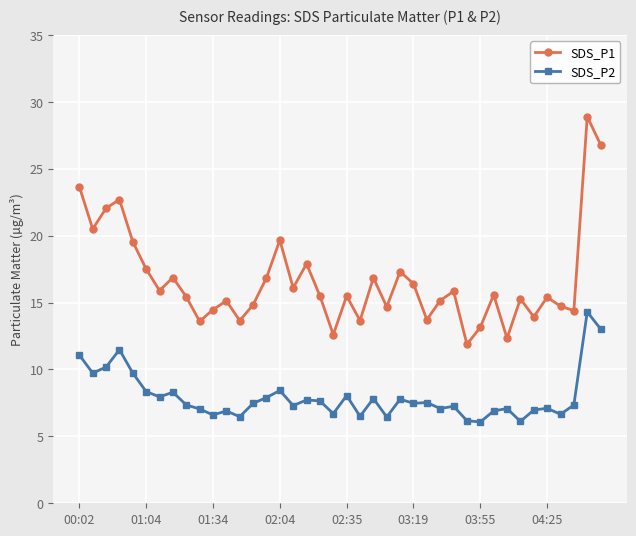

What is the sum of all SDS_P2 values?

318.0